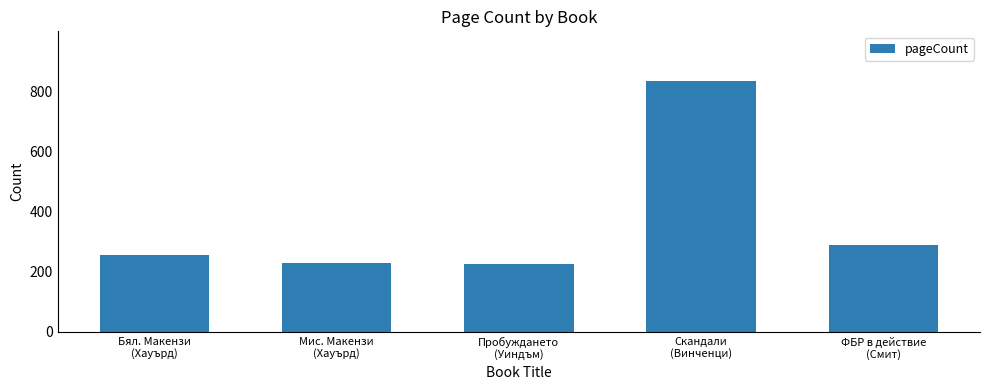

What is the change in value from Пробуждането
(Уиндъм) to Скандали
(Винченци)?

+608